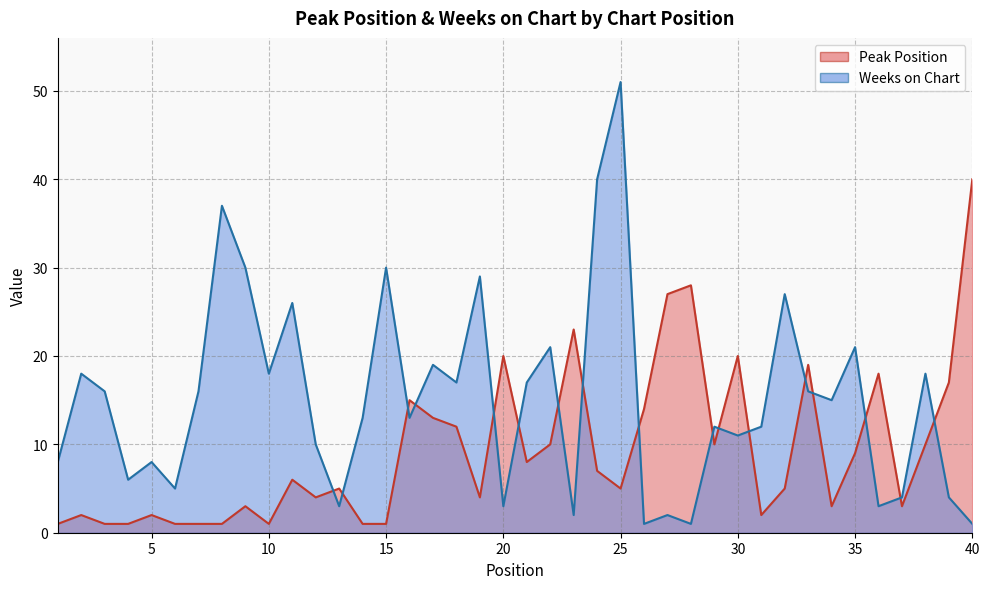

Which series has the largest total across all categories?

Weeks on Chart